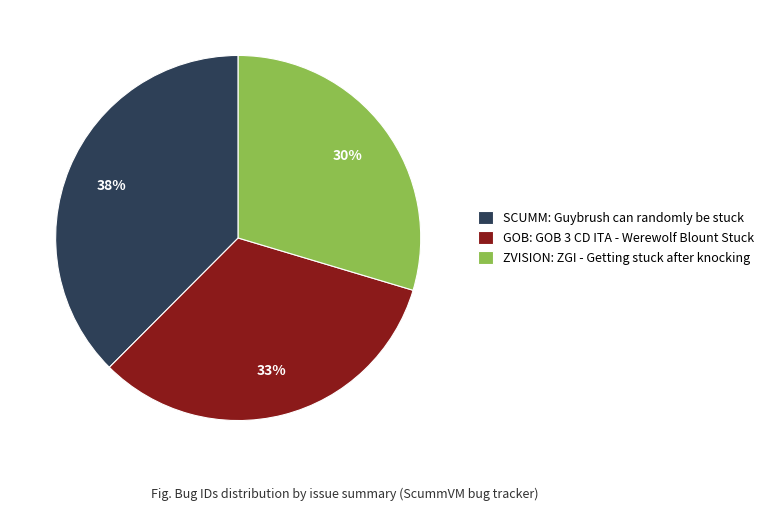

Does any single category account for the majority?

No